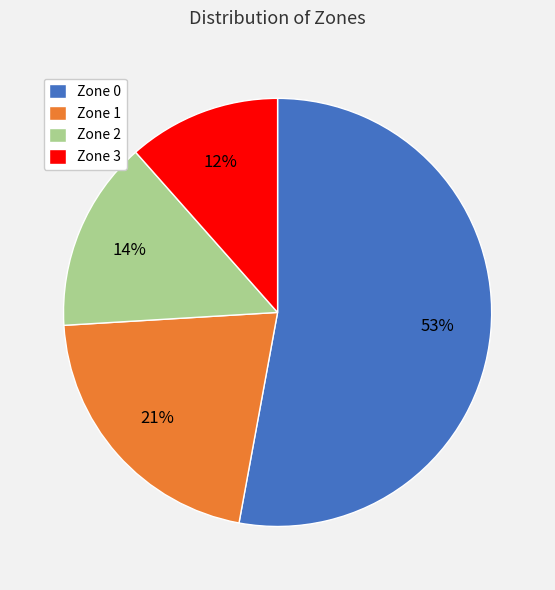

Which slice is the smallest?

Zone 3